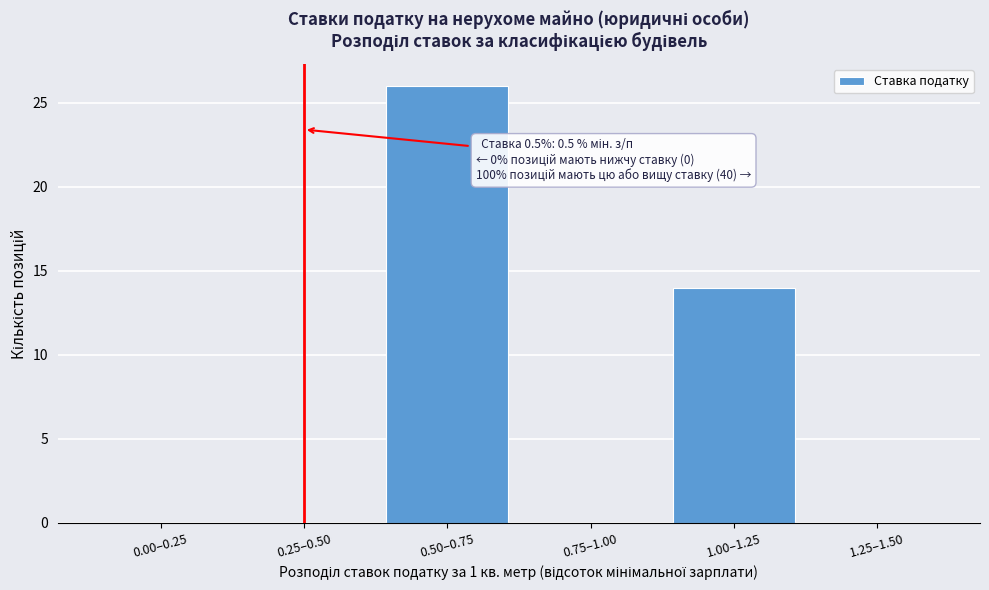

Reading left to right, list all the values displayed in this chart.

0.00–0.25=0	0.25–0.50=0	0.50–0.75=26	0.75–1.00=0	1.00–1.25=14	1.25–1.50=0